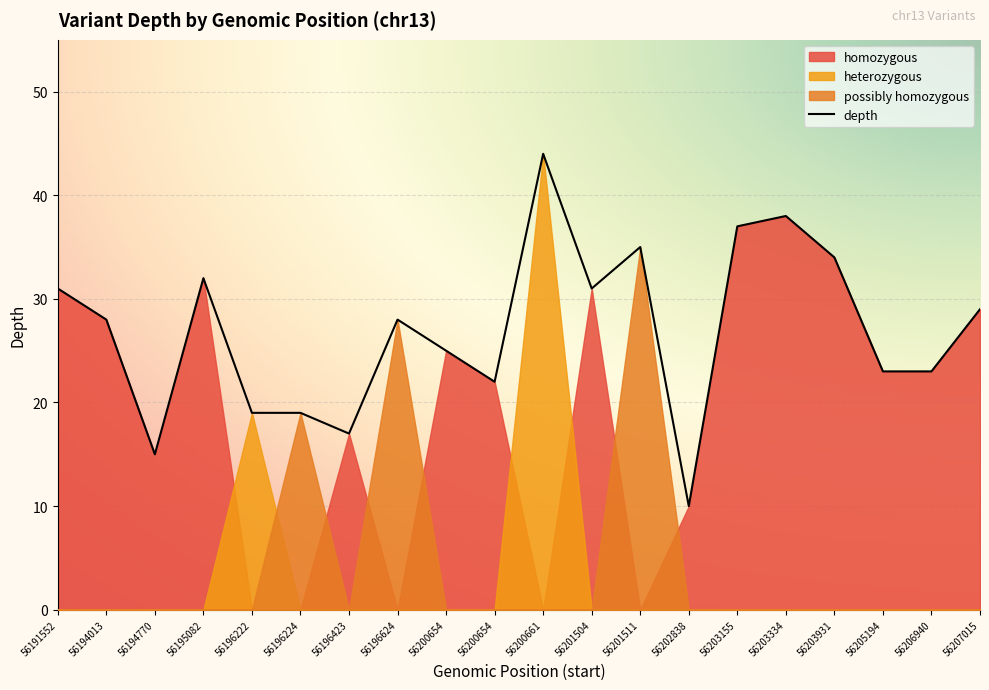

What is the minimum value shown in the chart?

10